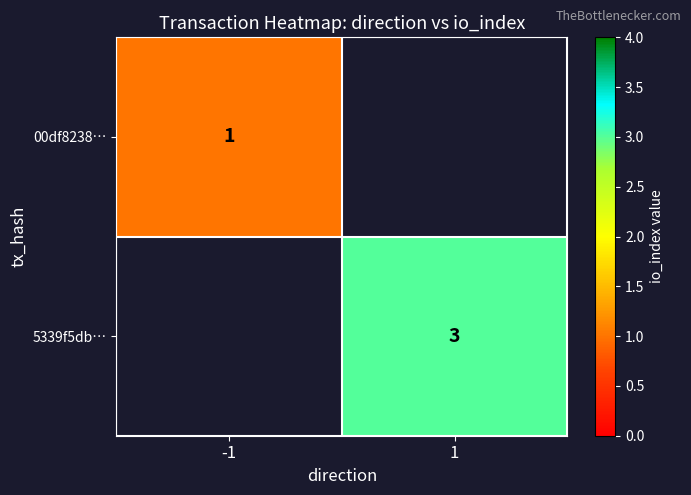

What is the maximum value shown in the chart?

3.0